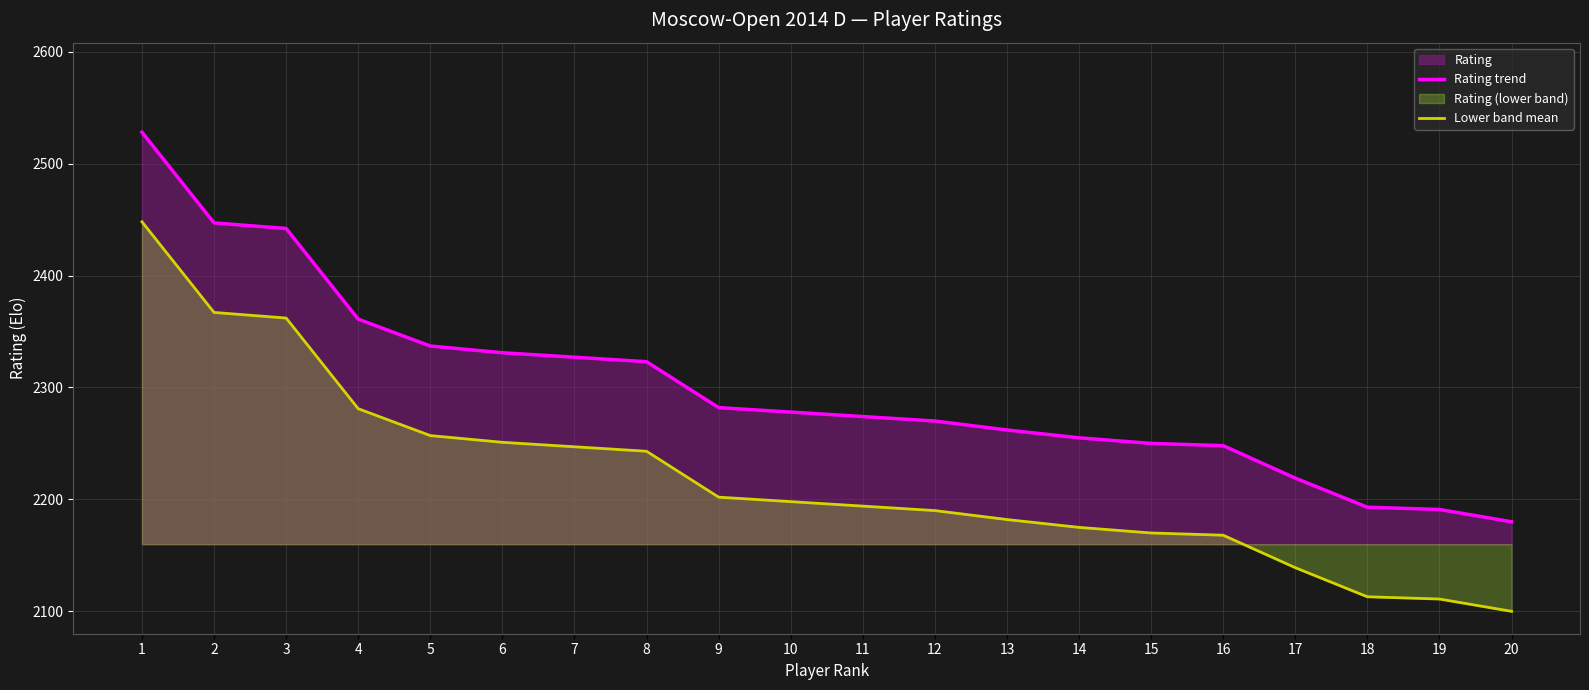

List the series in order of their overall mean, highest first.

Rating trend, Lower band mean